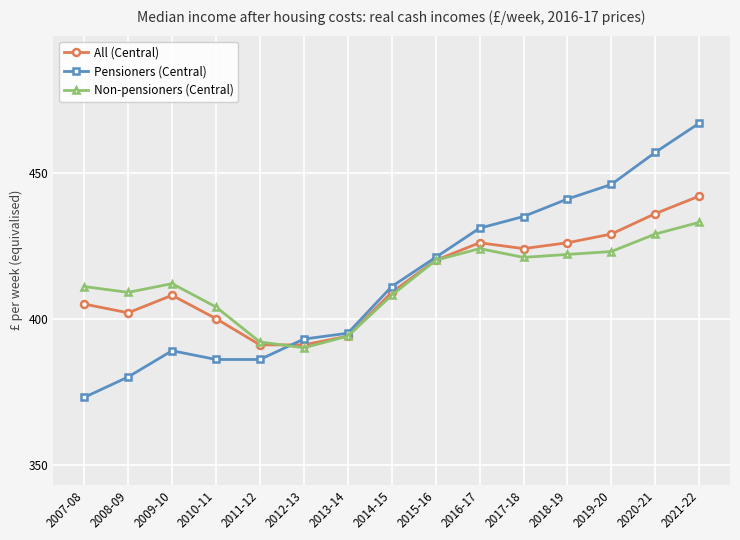

What is the smallest value displayed?

373